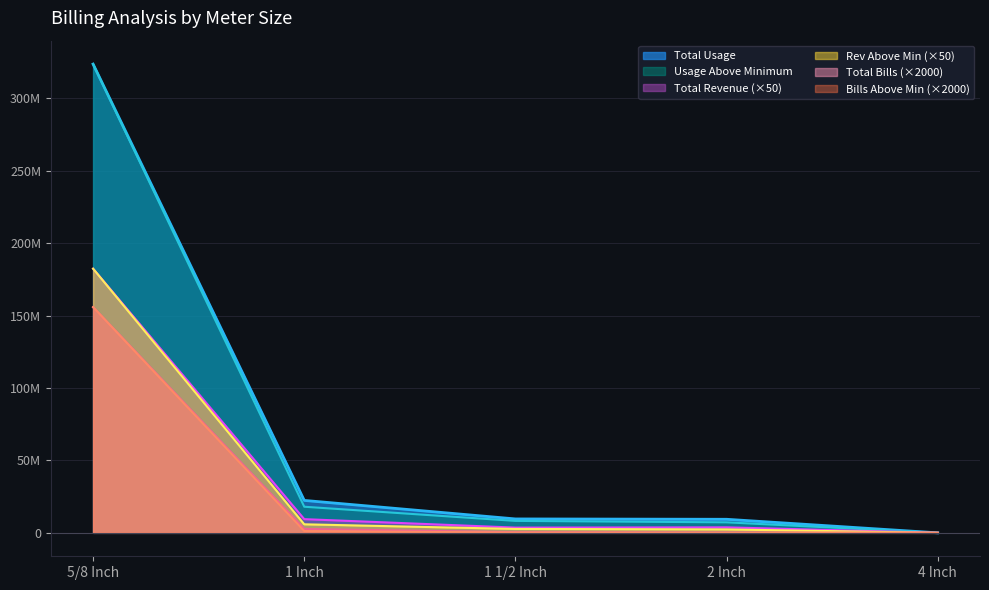

True or false: Bills Above Minimum and Total Revenue intersect in this chart.

False